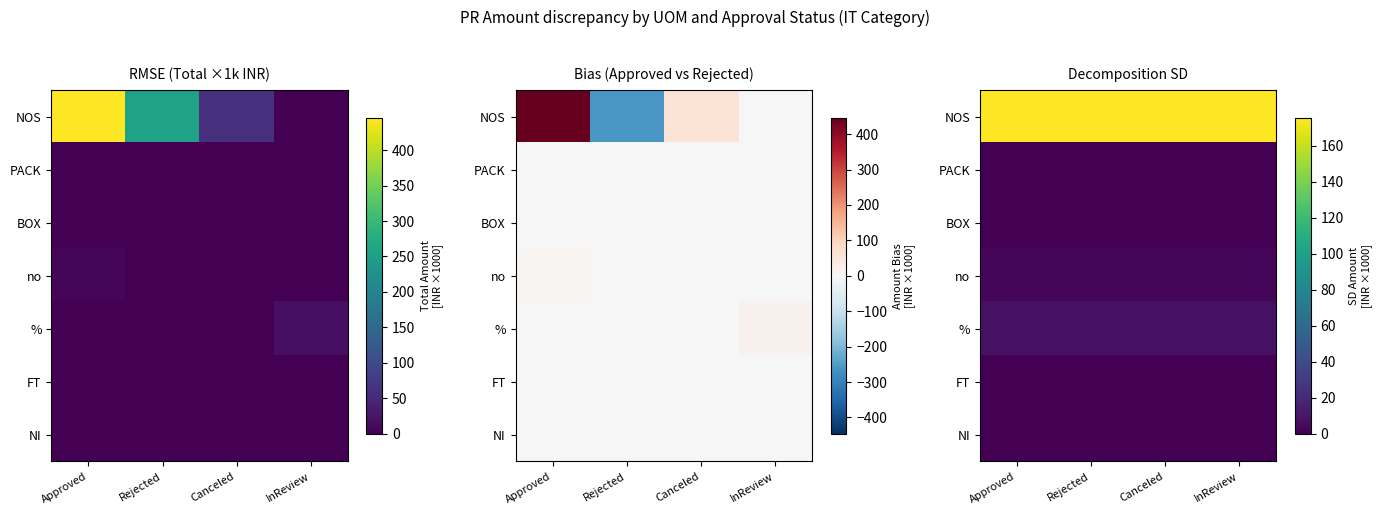

Count the number of categories in the chart.

4